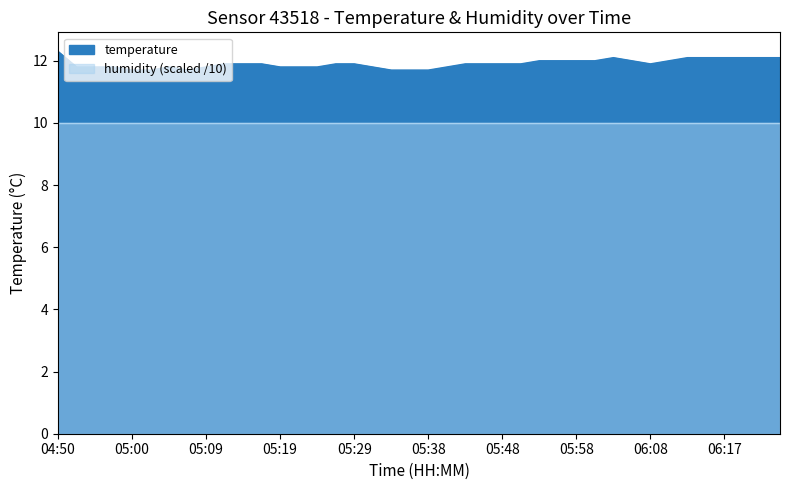

Reading left to right, transcribe all the data shown in this chart.

12.3	11.8	11.8	11.8	11.7	11.7	11.8	11.7	11.8	11.9	11.9	11.9	11.8	11.8	11.8	11.9	11.9	11.8	11.7	11.7	11.7	11.8	11.9	11.9	11.9	11.9	12.0	12.0	12.0	12.0	12.1	12.0	11.9	12.0	12.1	12.1	12.1	12.1	12.1	12.1